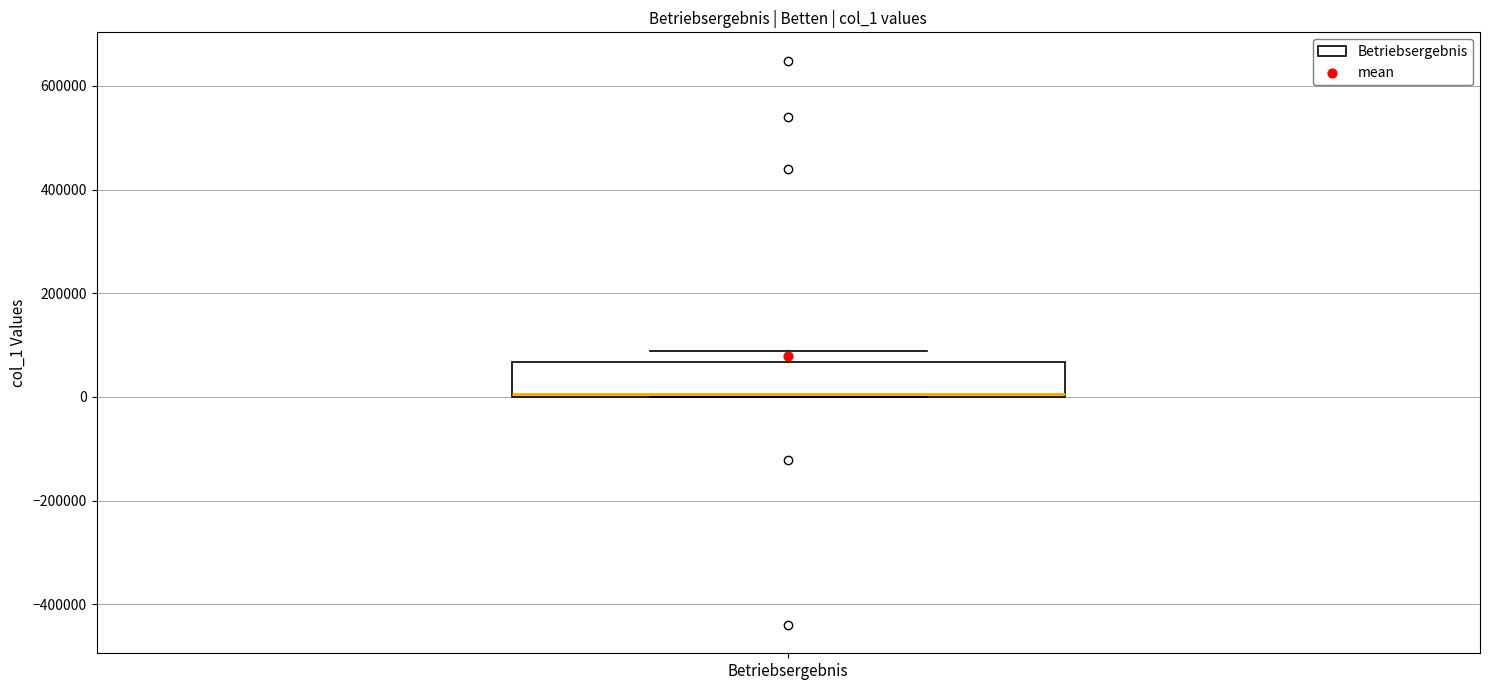

Where is the upper edge of the box for Betriebsergebnis on the y-axis? The values are not printed on the chart, so give them approximately, as read against the axis.

60000